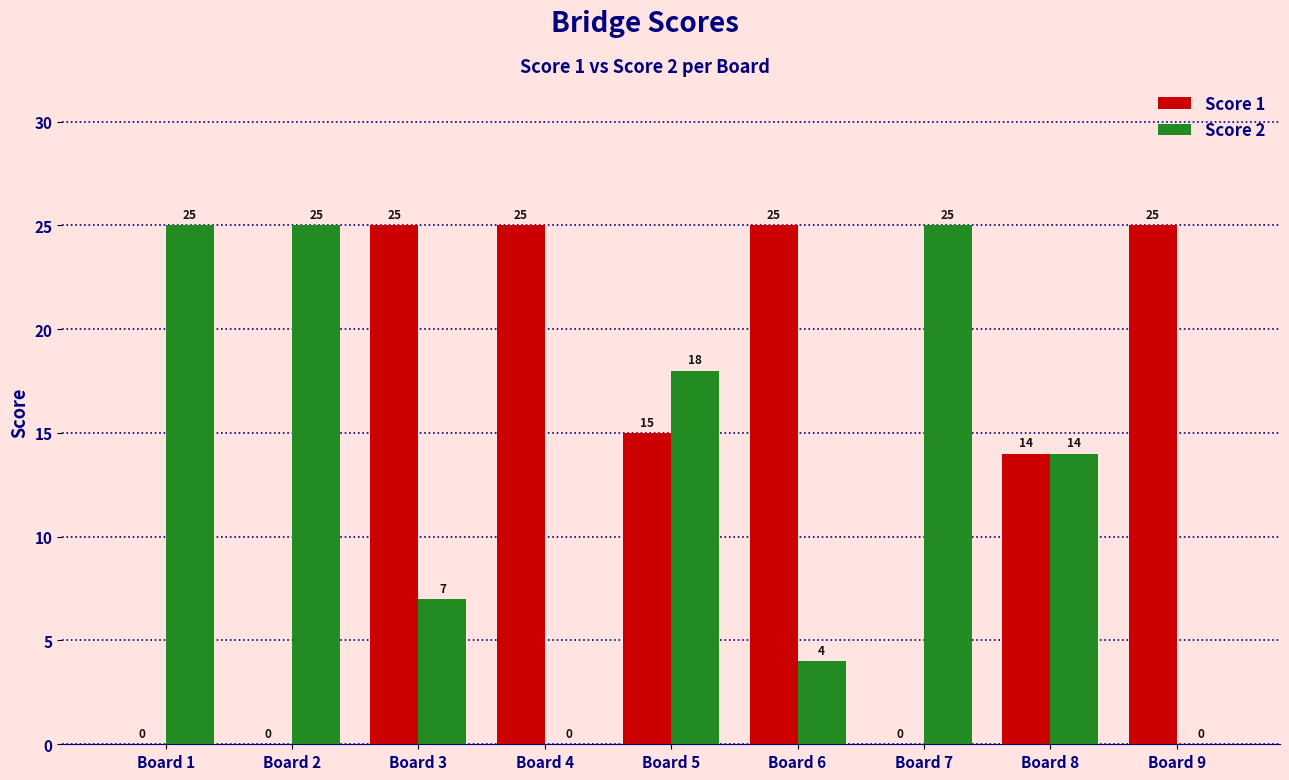

Is it true that Score 1 equals 35 at Board 3?

False